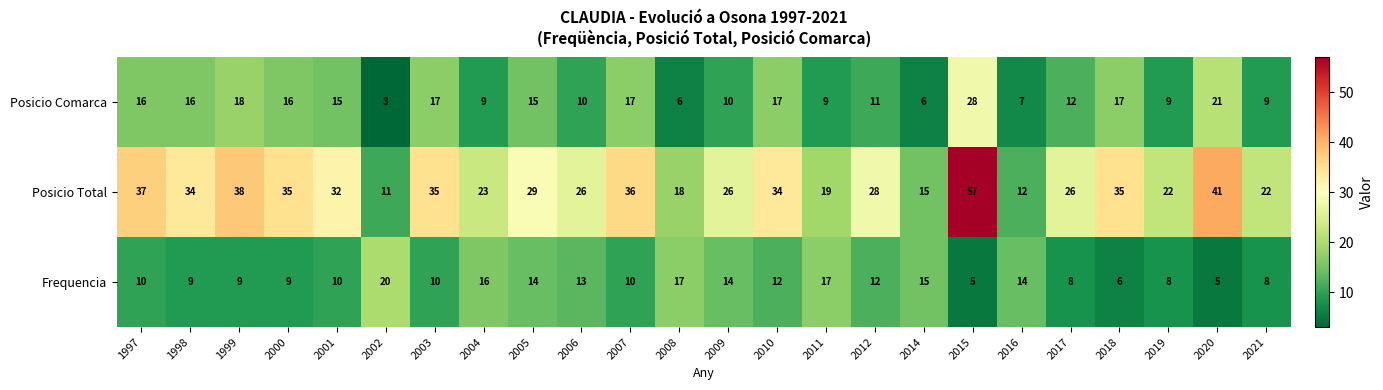

What is the sum of the Posicio Comarca values at 2014 and 2002?

9